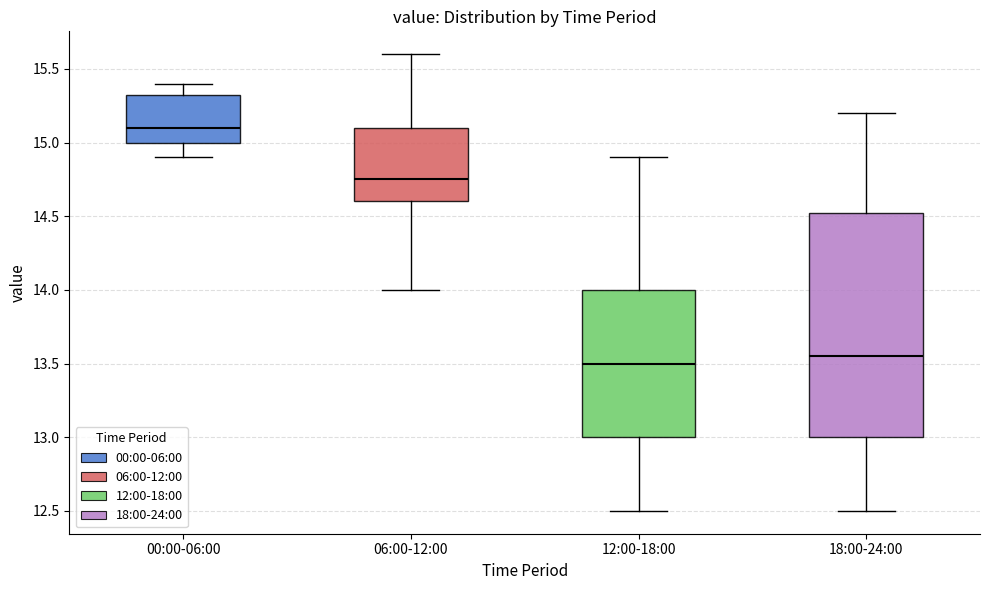

Reading left to right, read every box against the y-axis: the position of its median line, the range the box covers, and the ends of its whiskers. The values are not printed on the chart, so give them approximately, as read against the axis.

00:00-06:00: median 15.10, box 15.00 to 15.35, whiskers 14.90 to 15.40
06:00-12:00: median 14.75, box 14.60 to 15.10, whiskers 14.00 to 15.60
12:00-18:00: median 13.50, box 13.00 to 14.00, whiskers 12.50 to 14.90
18:00-24:00: median 13.55, box 13.00 to 14.55, whiskers 12.50 to 15.20